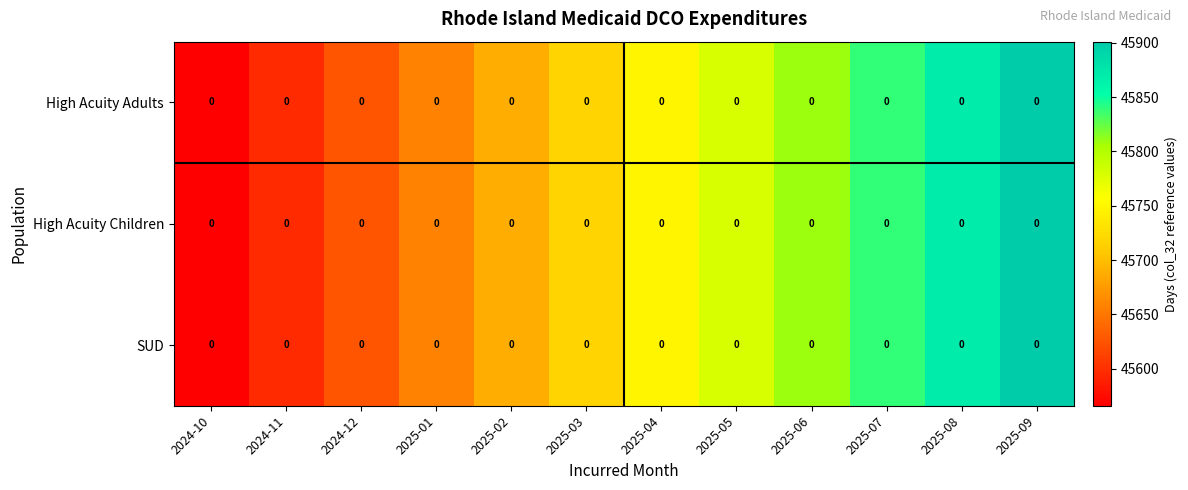

At how many categories does at least one series exceed 45855?

2